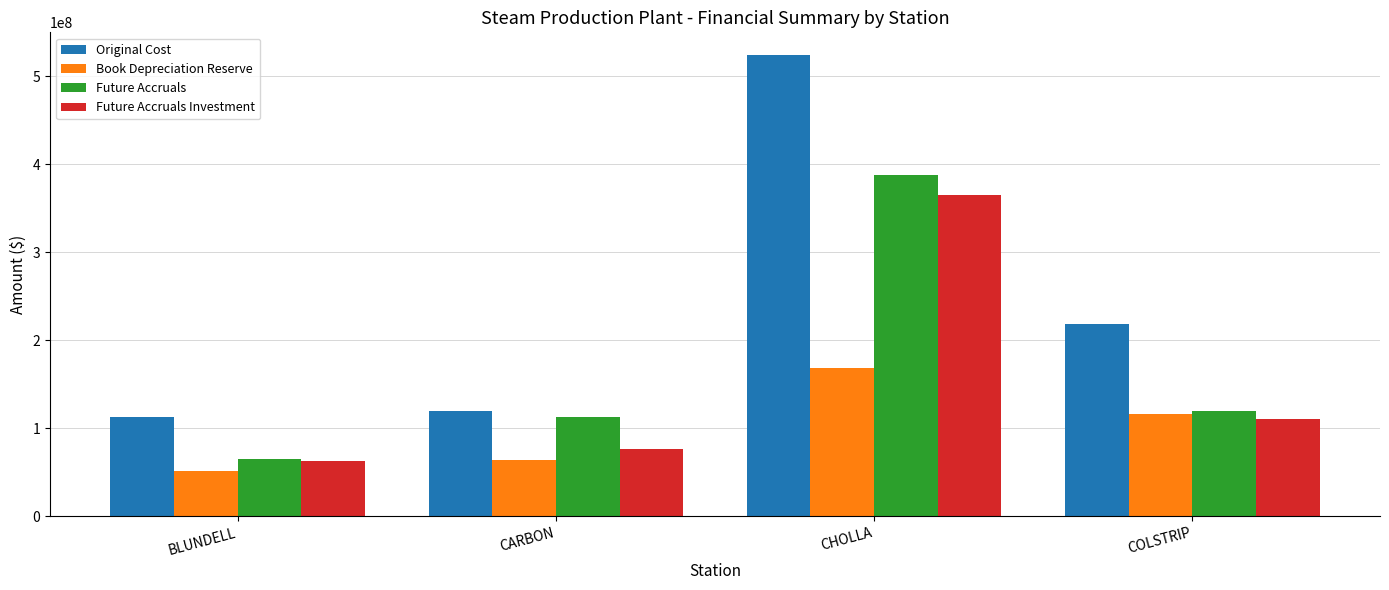

How many values in the Book Depreciation Reserve series are below 116503759?

2